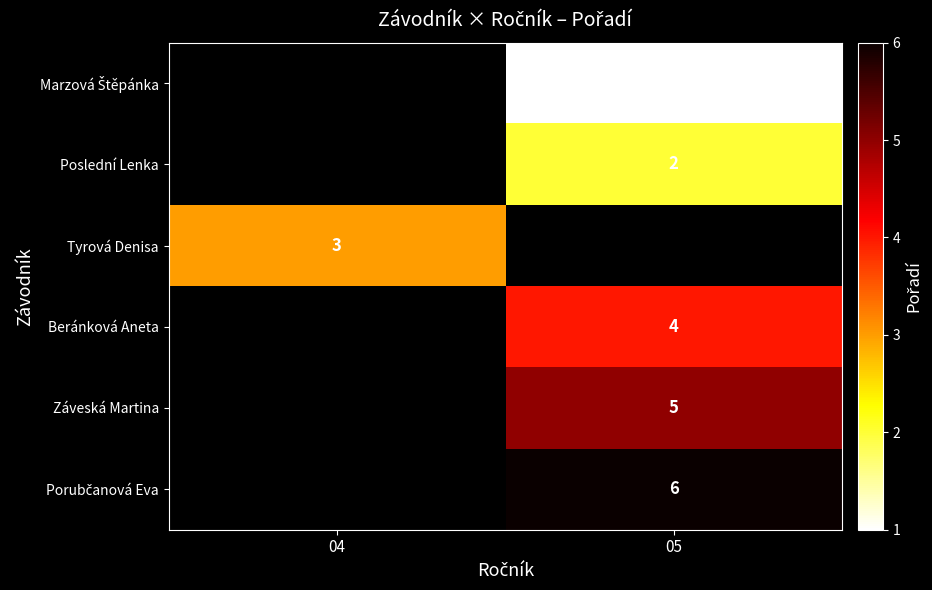

Is the value of Poslední Lenka at 05 greater than the value of Záveská Martina at 05?

No